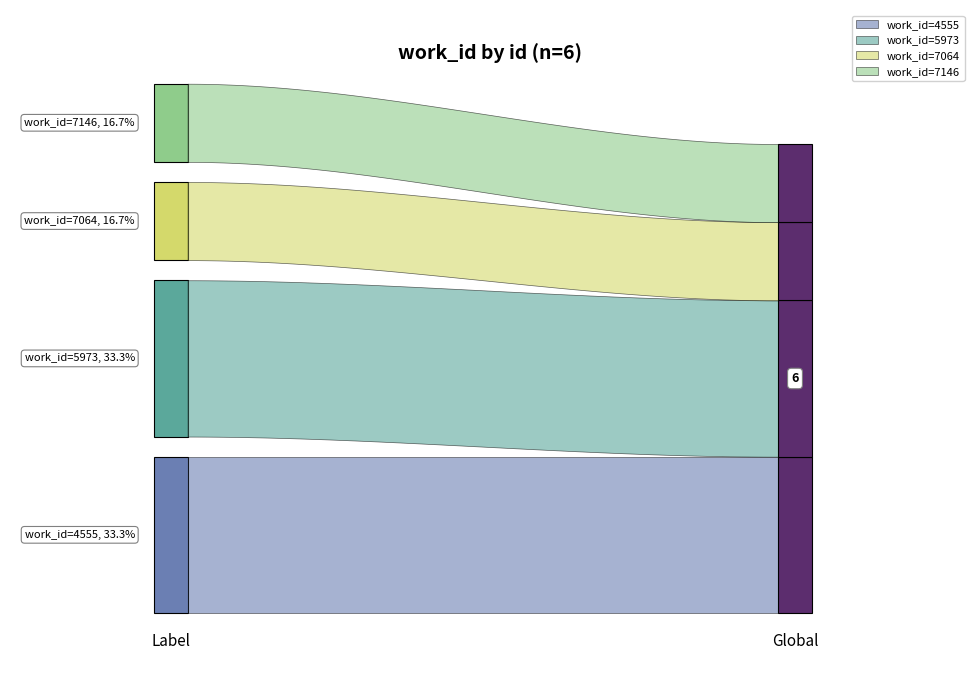

Reading right to left, extract all data points from this chart.

7146	7064	5973	5973	4555	4555